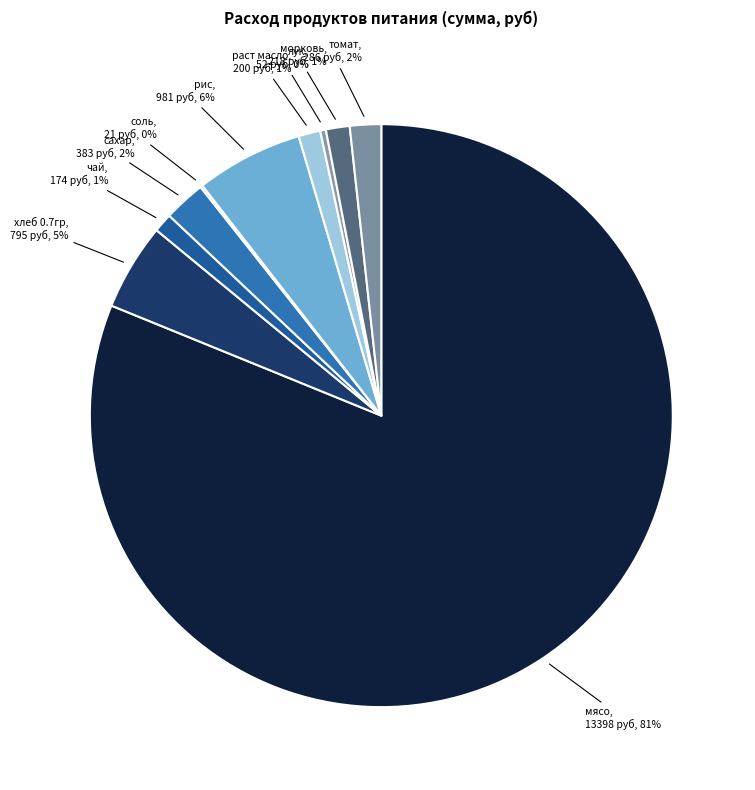

What is the ratio of the value at сахар to the value at лук?

7.3